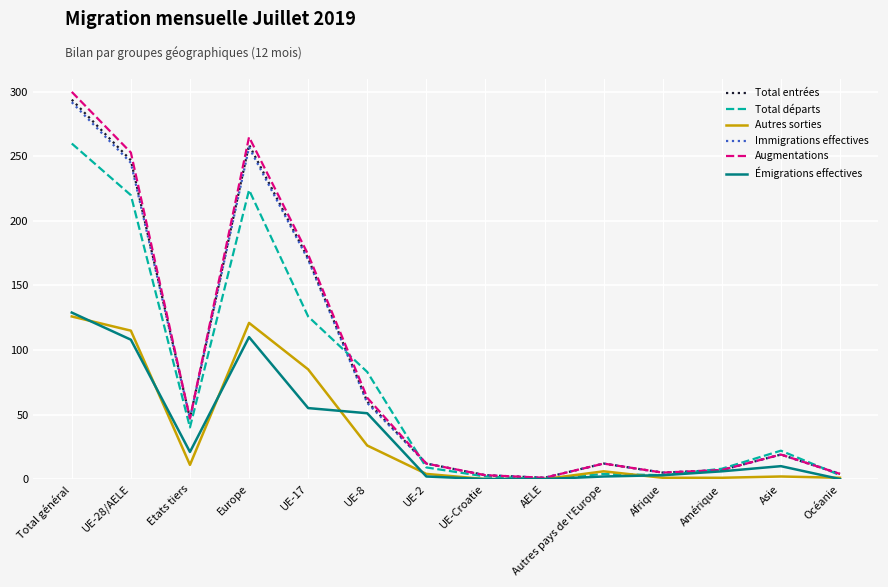

What is the sum of all Total départs values?

1004